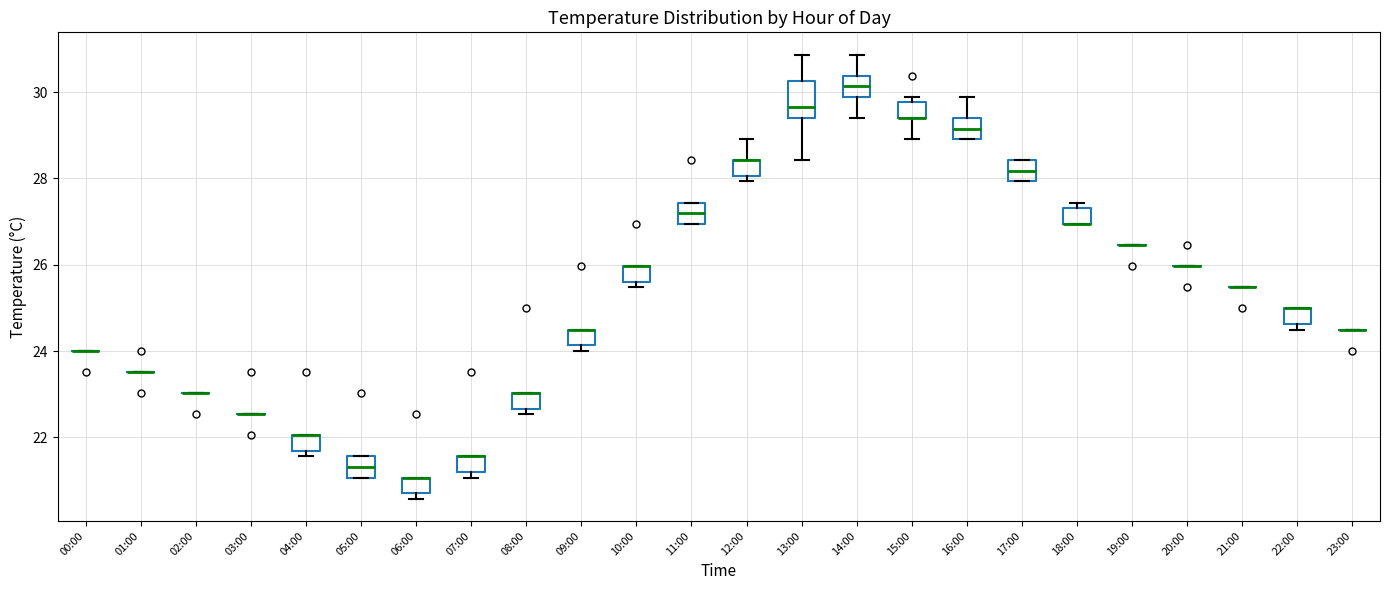

Reading left to right, read every box against the y-axis: the position of its median line, the range the box covers, and the ends of its whiskers. The values are not printed on the chart, so give them approximately, as read against the axis.

00:00: box collapsed to a line at 24.0, whiskers 24.0 to 24.0
01:00: box collapsed to a line at 23.6, whiskers 23.6 to 23.6
02:00: box collapsed to a line at 23.0, whiskers 23.0 to 23.0
03:00: box collapsed to a line at 22.6, whiskers 22.6 to 22.6
04:00: median 22.0 (drawn on the box's upper edge), box 21.6 to 22.0, whiskers 21.6 (just below the box's lower edge) to 22.0
05:00: median 21.4, box 21.0 to 21.6, whiskers 21.0 to 21.6
06:00: median 21.0 (drawn on the box's upper edge), box 20.8 to 21.0, whiskers 20.6 to 21.0
07:00: median 21.6 (drawn on the box's upper edge), box 21.2 to 21.6, whiskers 21.0 to 21.6
08:00: median 23.0 (drawn on the box's upper edge), box 22.6 to 23.0, whiskers 22.6 (just below the box's lower edge) to 23.0
09:00: median 24.6 (drawn on the box's upper edge), box 24.2 to 24.6, whiskers 24.0 to 24.6
10:00: median 26.0 (drawn on the box's upper edge), box 25.6 to 26.0, whiskers 25.4 to 26.0
11:00: median 27.2, box 27.0 to 27.4, whiskers 27.0 to 27.4
12:00: median 28.4 (drawn on the box's upper edge), box 28.0 to 28.4, whiskers 28.0 (just below the box's lower edge) to 29.0
13:00: median 29.6, box 29.4 to 30.2, whiskers 28.4 to 30.8
14:00: median 30.2, box 29.8 to 30.4, whiskers 29.4 to 30.8
15:00: median 29.4 (drawn on the box's lower edge), box 29.4 to 29.8, whiskers 29.0 to 29.8 (just above the box's upper edge)
16:00: median 29.2, box 29.0 to 29.4, whiskers 29.0 to 29.8
17:00: median 28.2, box 28.0 to 28.4, whiskers 28.0 to 28.4
18:00: median 27.0 (drawn on the box's lower edge), box 27.0 to 27.4, whiskers 27.0 to 27.4 (just above the box's upper edge)
19:00: box collapsed to a line at 26.4, whiskers 26.4 to 26.4
20:00: box collapsed to a line at 26.0, whiskers 26.0 to 26.0
21:00: box collapsed to a line at 25.4, whiskers 25.4 to 25.4
22:00: median 25.0 (drawn on the box's upper edge), box 24.6 to 25.0, whiskers 24.6 (just below the box's lower edge) to 25.0
23:00: box collapsed to a line at 24.6, whiskers 24.6 to 24.6